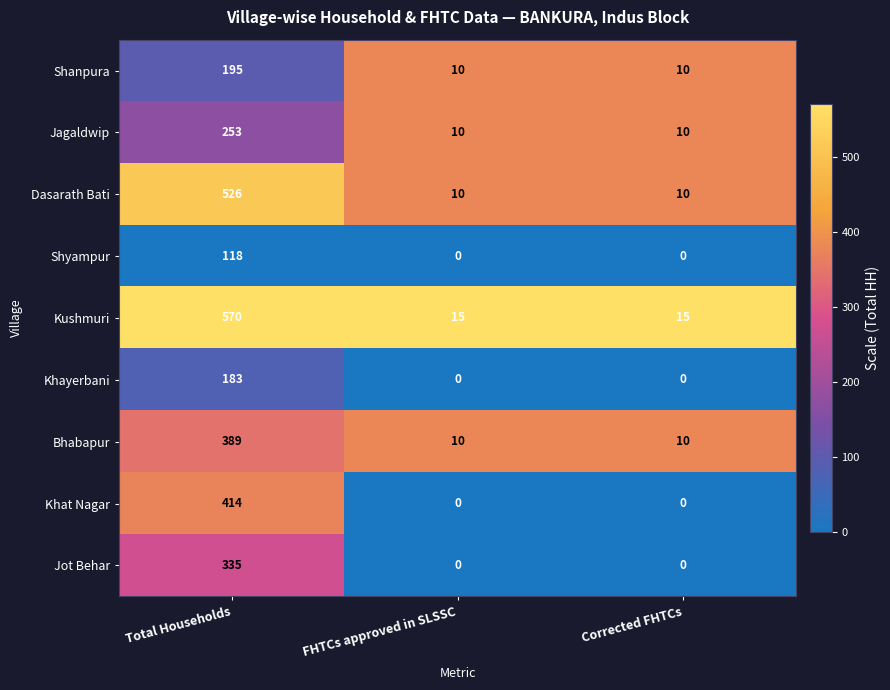

What is the maximum value shown in the chart?

570